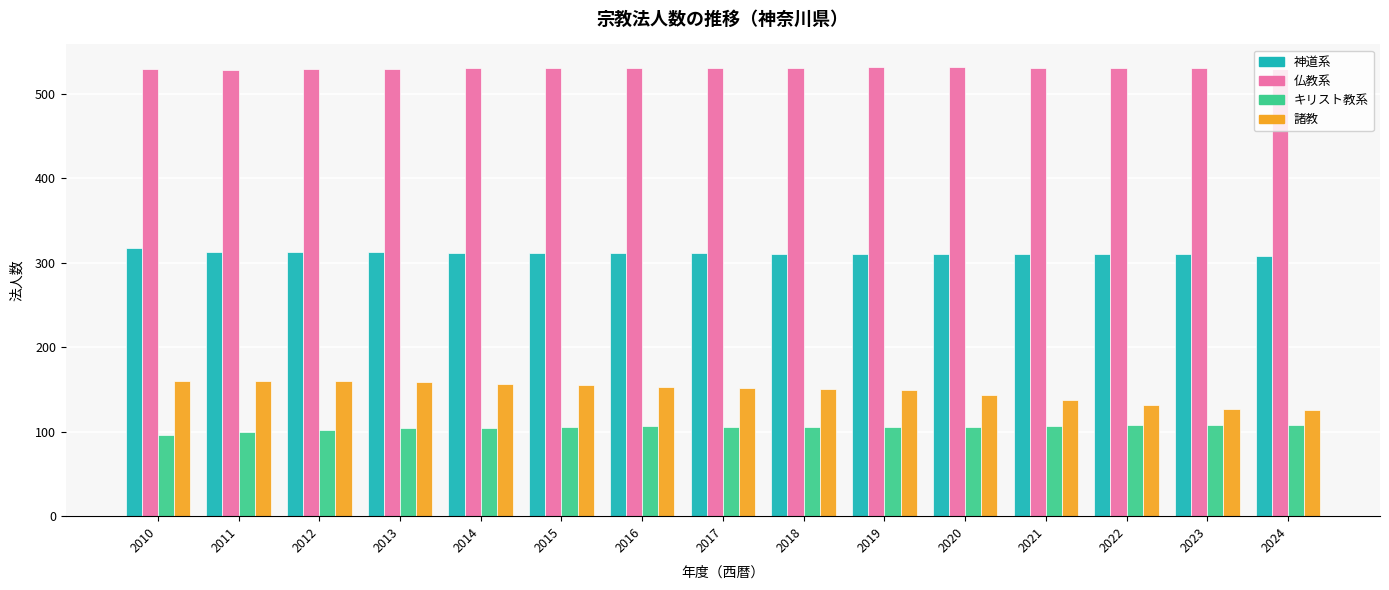

What is the average value of the 諸教 series?

148